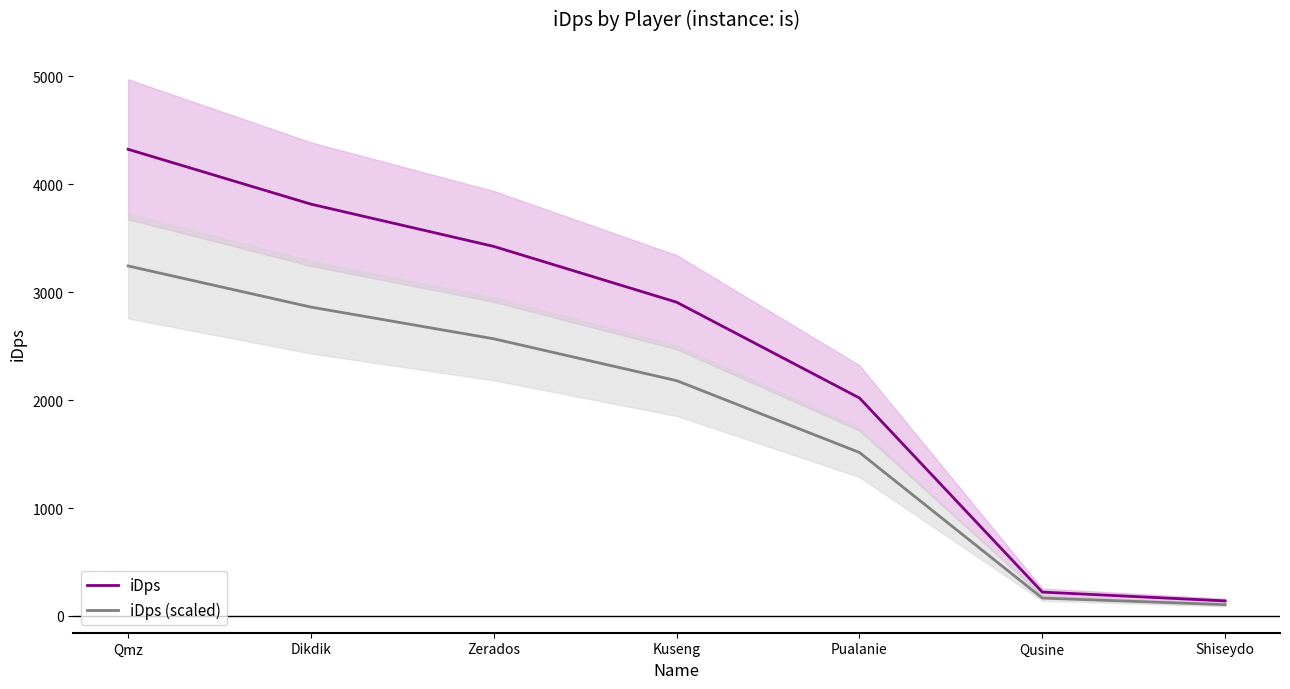

How many data points in iDps (scaled) are less than 2180?

3